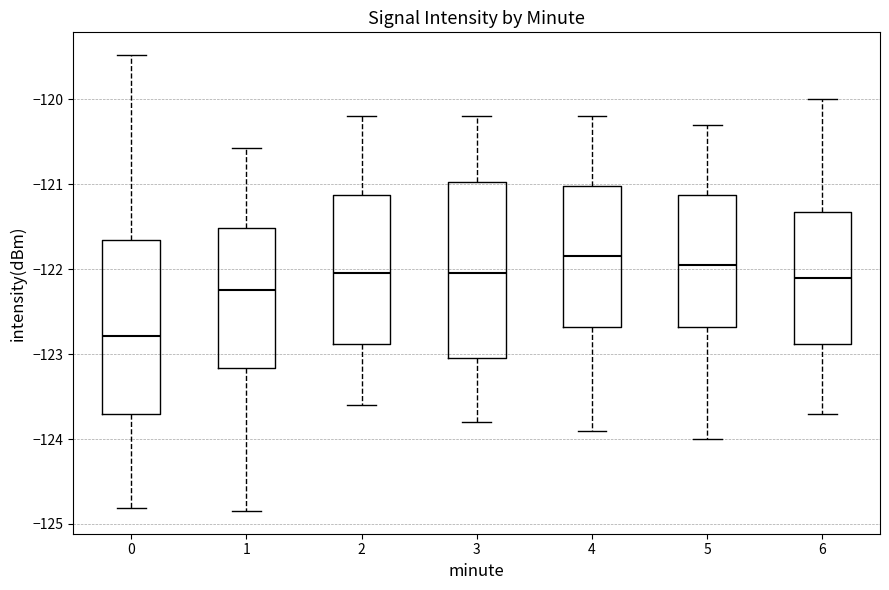

Where does the lower whisker of the box at x = 4 end on the y-axis? The values are not printed on the chart, so give them approximately, as read against the axis.

-123.9